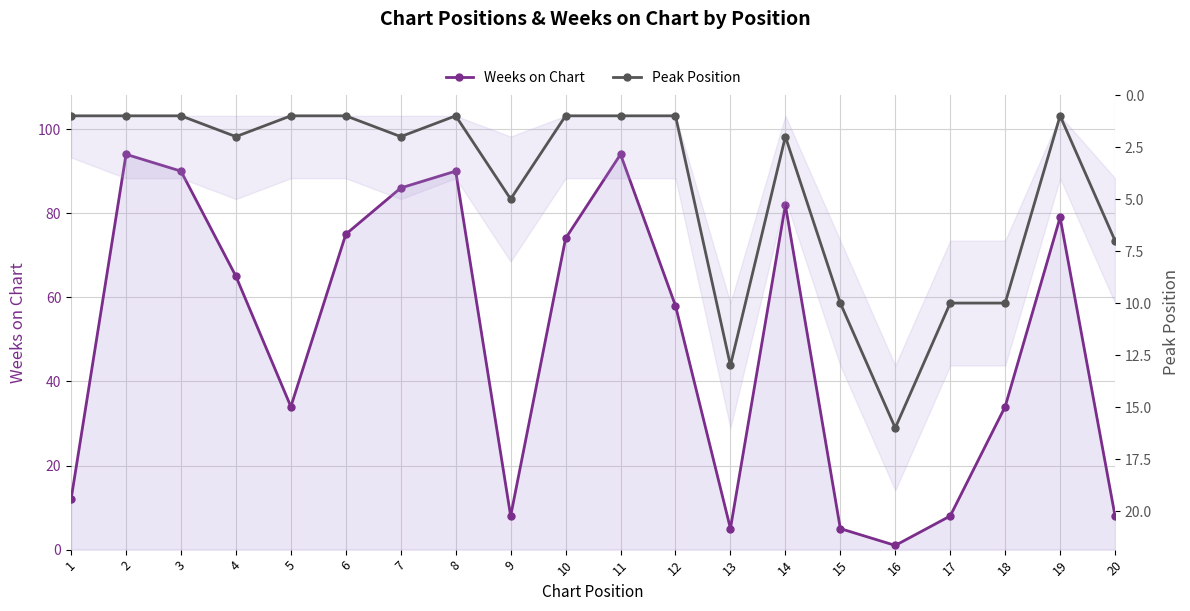

At which category is the sum across all series the highest?

2